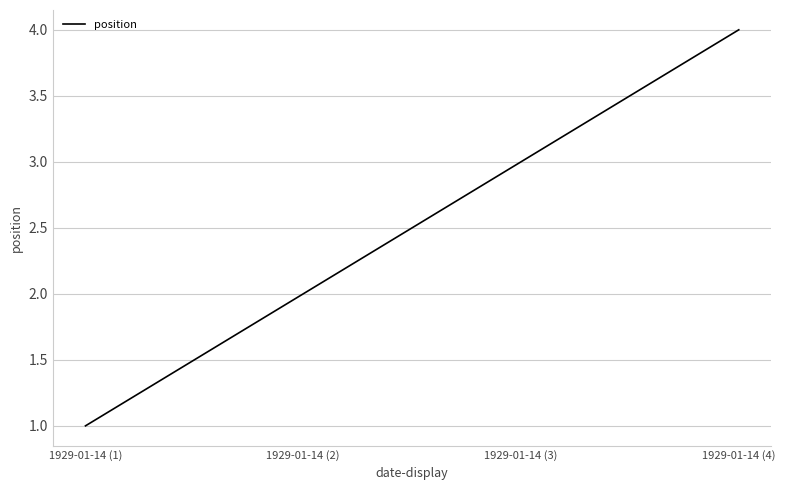

Approximately how many times larger is the value at 1929-01-14 (3) compared to 1929-01-14 (2)?

1.5